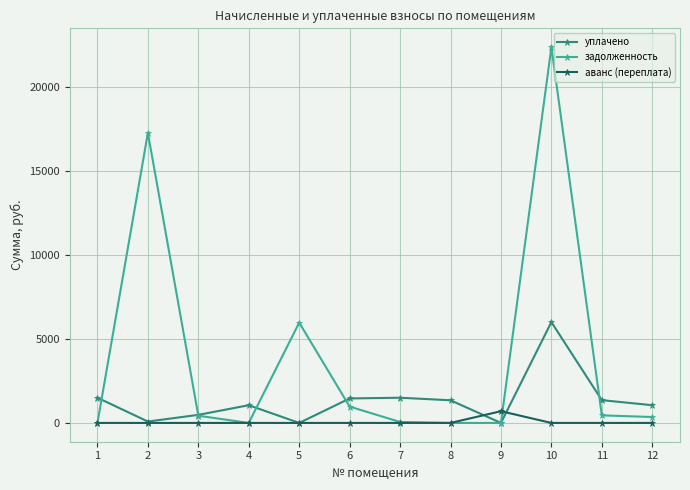

What is the greatest value displayed?

22360.3